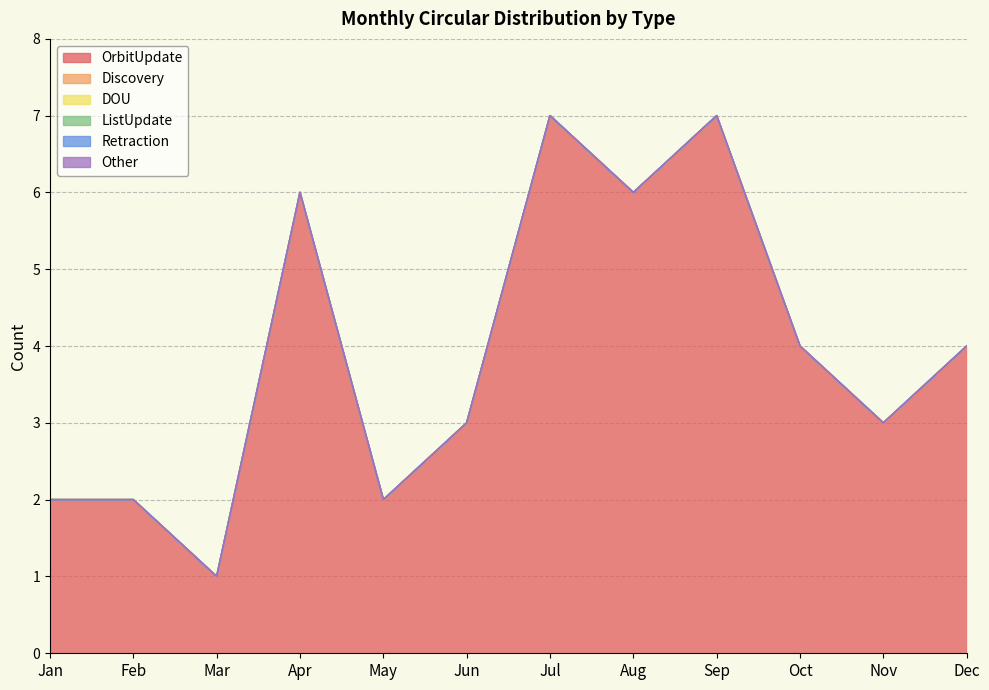

Reading right to left, list all the values displayed in this chart.

OrbitUpdate: Dec=4	Nov=3	Oct=4	Sep=7	Aug=6	Jul=7	Jun=3	May=2	Apr=6	Mar=1	Feb=2	Jan=2
Discovery: Dec=0	Nov=0	Oct=0	Sep=0	Aug=0	Jul=0	Jun=0	May=0	Apr=0	Mar=0	Feb=0	Jan=0
DOU: Dec=0	Nov=0	Oct=0	Sep=0	Aug=0	Jul=0	Jun=0	May=0	Apr=0	Mar=0	Feb=0	Jan=0
ListUpdate: Dec=0	Nov=0	Oct=0	Sep=0	Aug=0	Jul=0	Jun=0	May=0	Apr=0	Mar=0	Feb=0	Jan=0
Retraction: Dec=0	Nov=0	Oct=0	Sep=0	Aug=0	Jul=0	Jun=0	May=0	Apr=0	Mar=0	Feb=0	Jan=0
Other: Dec=0	Nov=0	Oct=0	Sep=0	Aug=0	Jul=0	Jun=0	May=0	Apr=0	Mar=0	Feb=0	Jan=0